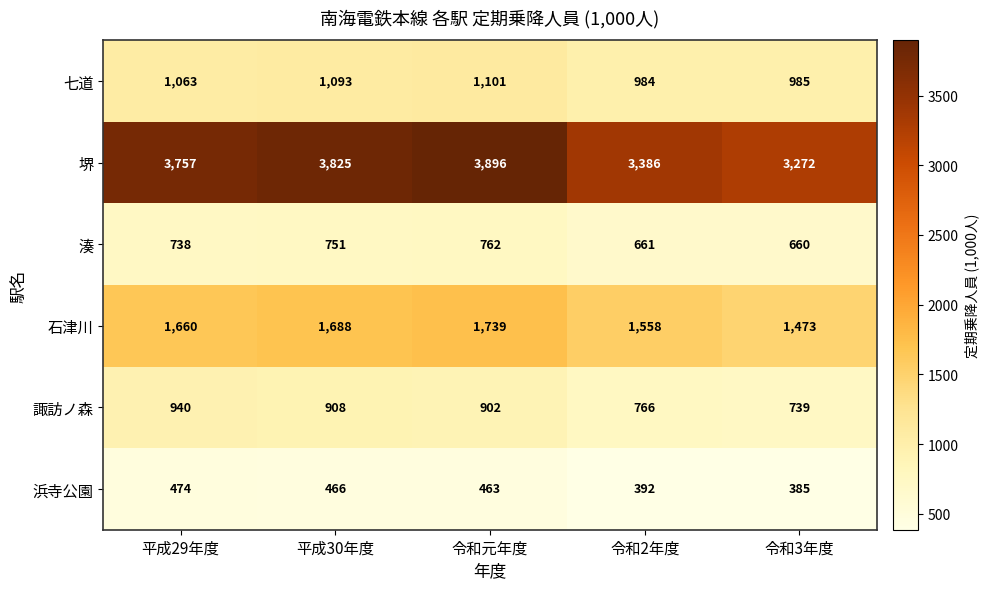

What is the minimum value shown in the chart?

385